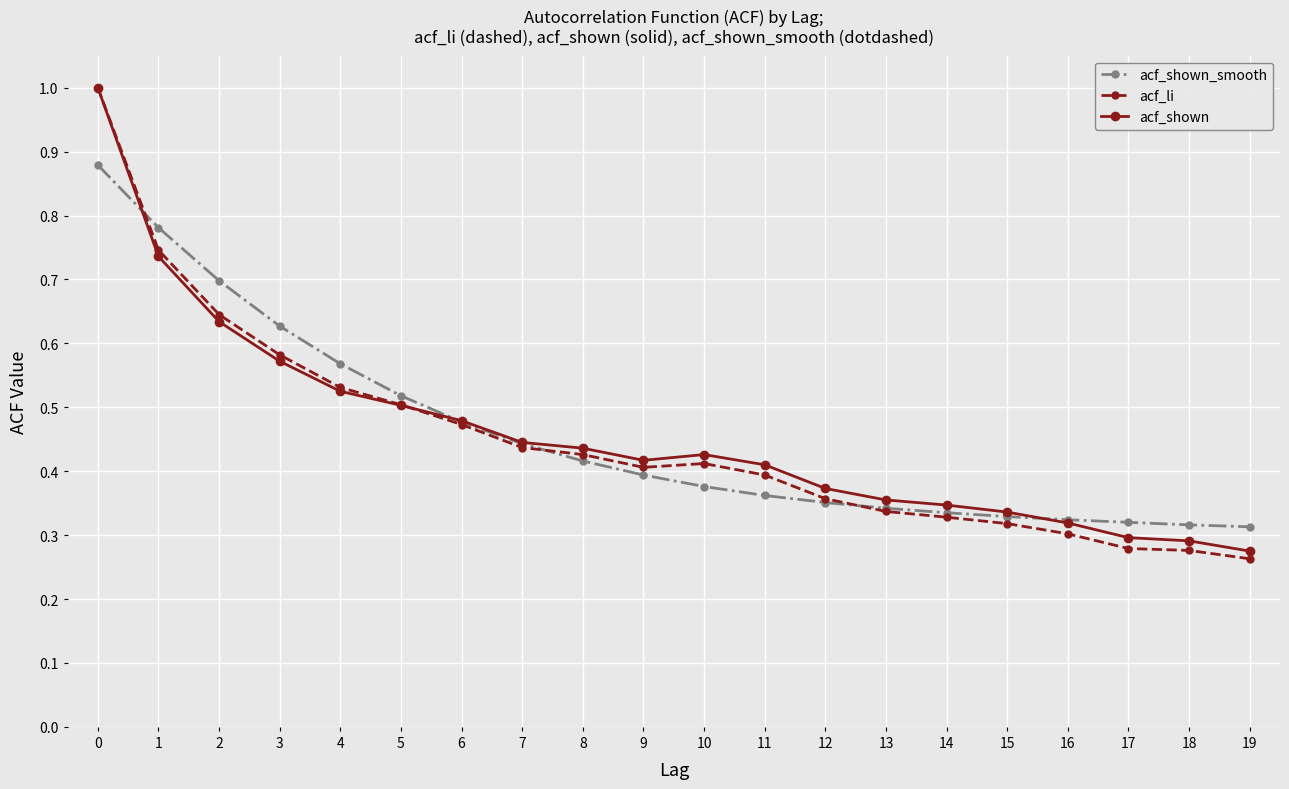

At how many categories does at least one series exceed 0?

20